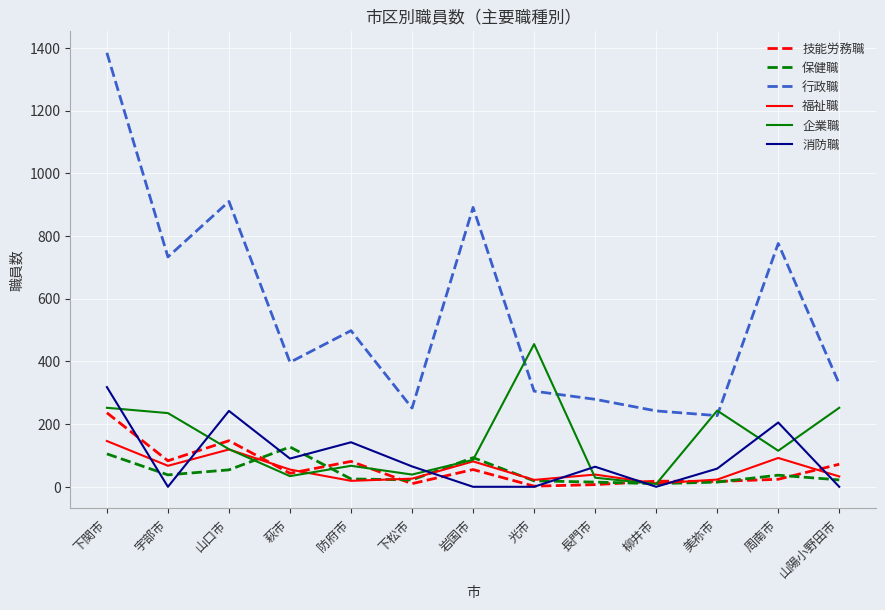

How many lines are shown in the chart?

6